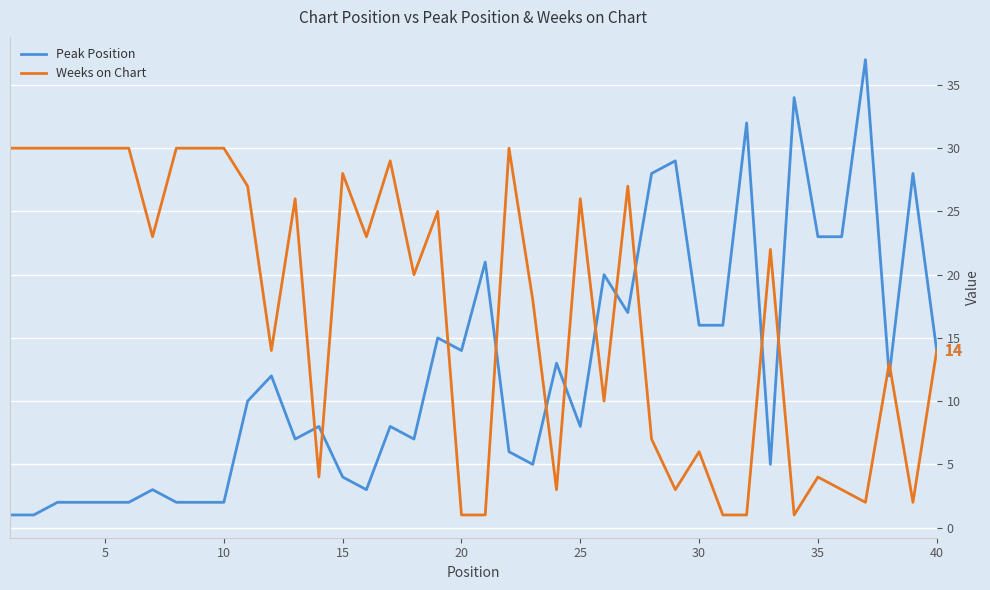

How many values in the Peak Position series are below 10?

20